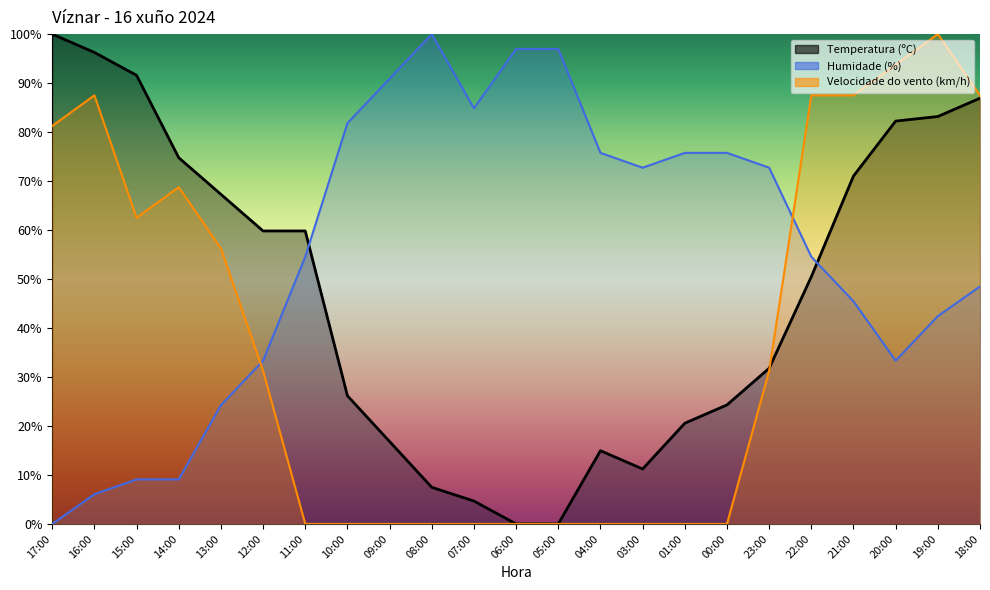

Rank the series at 16:00 from highest to lowest value.

Temperatura (ºC), Velocidade do vento (km/h), Humidade (%)